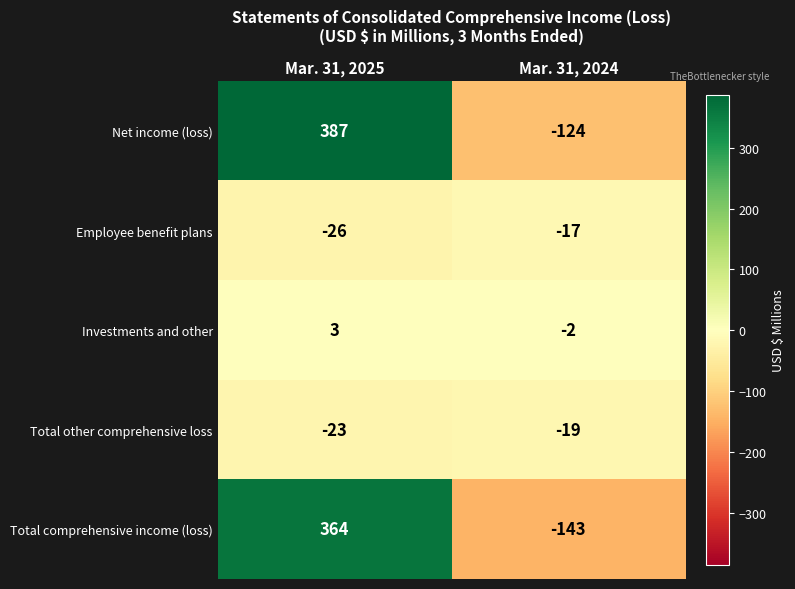

Which category has the lowest value across all series?

Mar. 31, 2024